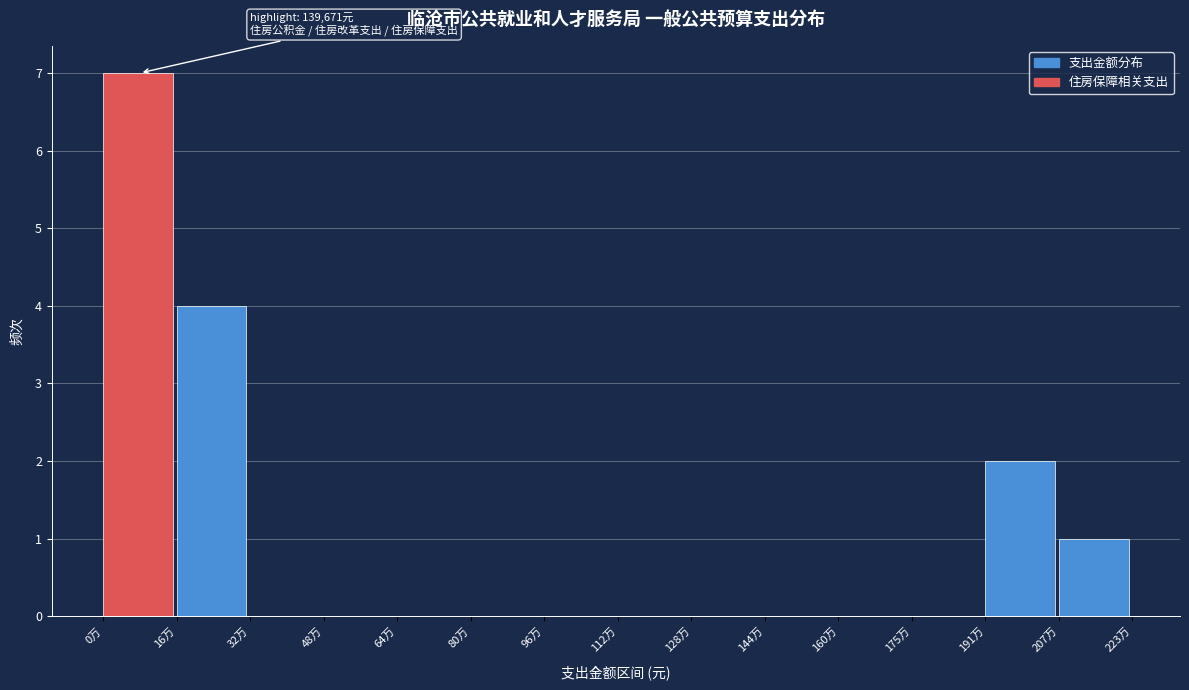

Reading left to right, list all the values displayed in this chart.

0万=7	16万=4	32万=0	48万=0	64万=0	80万=0	96万=0	112万=0	128万=0	144万=0	160万=0	175万=0	191万=2	207万=1